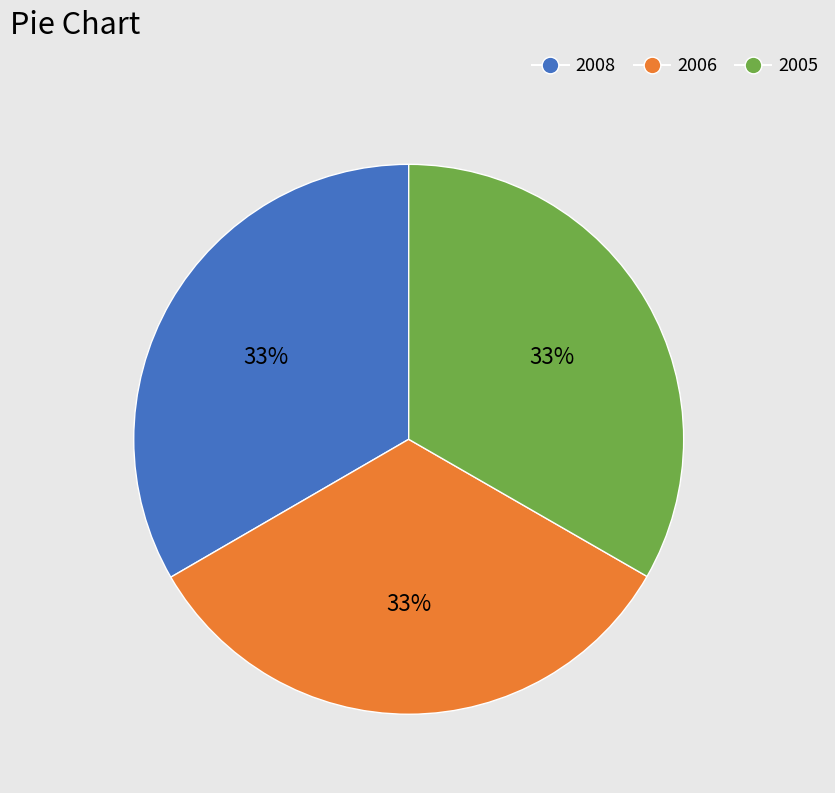

What percentage is the 2006 slice, to the nearest percent?

33%